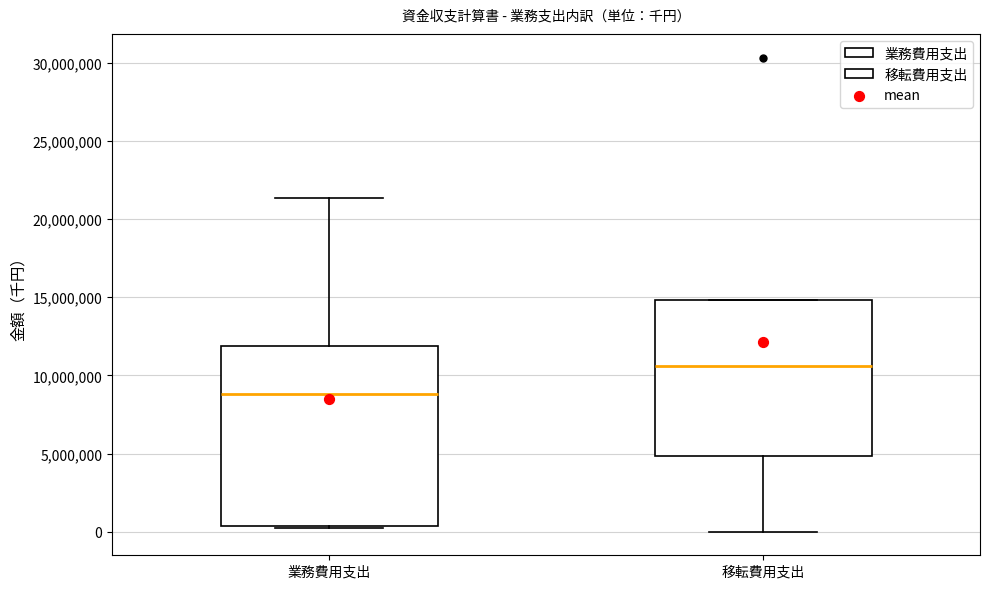

Where does the lower whisker of the box for 移転費用支出 end on the y-axis? The values are not printed on the chart, so give them approximately, as read against the axis.

0